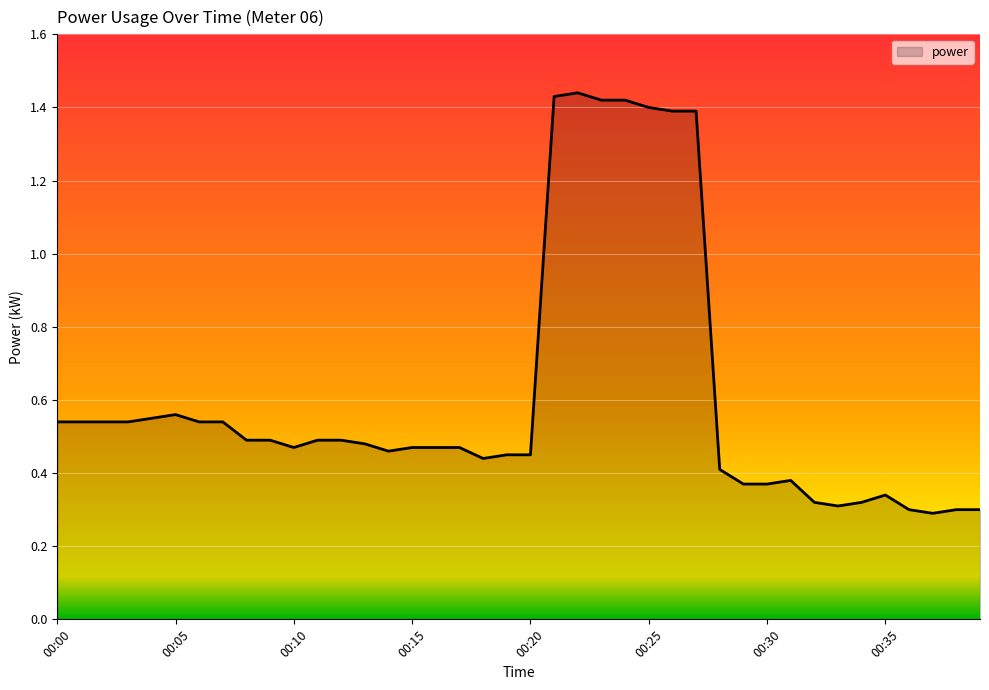

Count the number of categories in the chart.

40